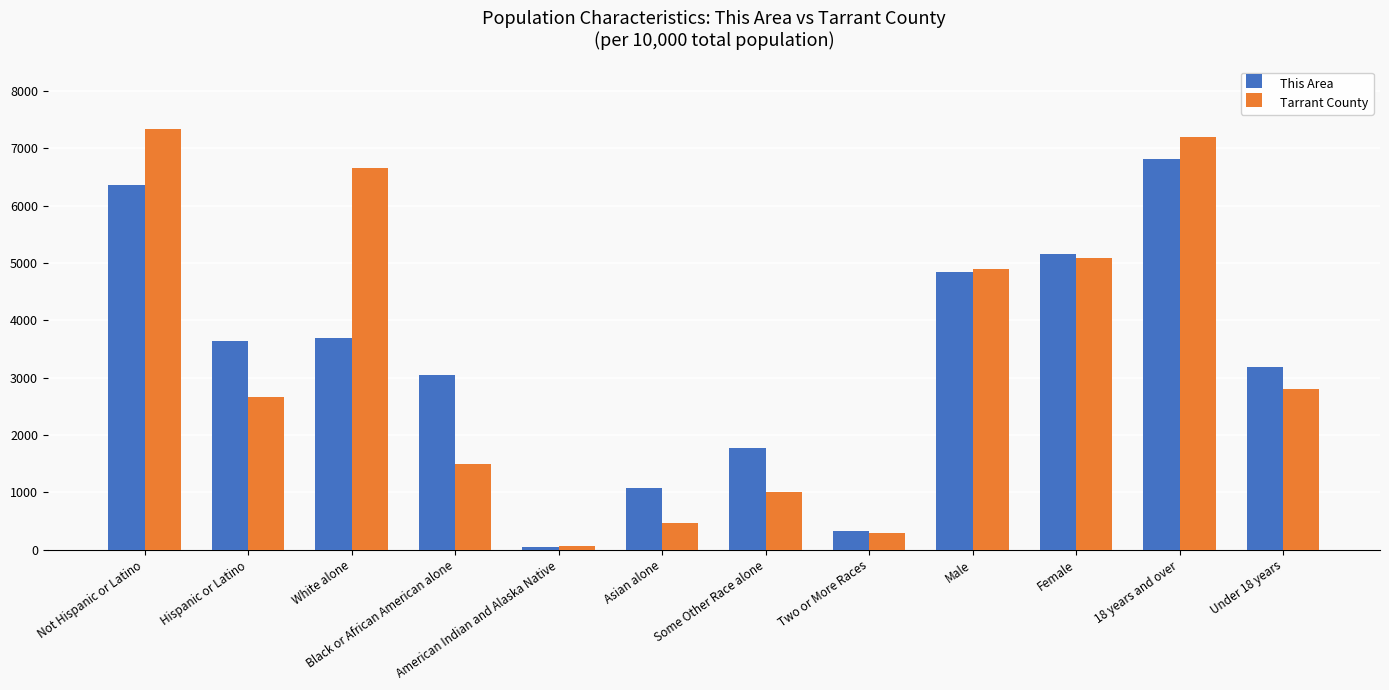

Is the value of This Area at Female greater than the value of Tarrant County at American Indian and Alaska Native?

Yes